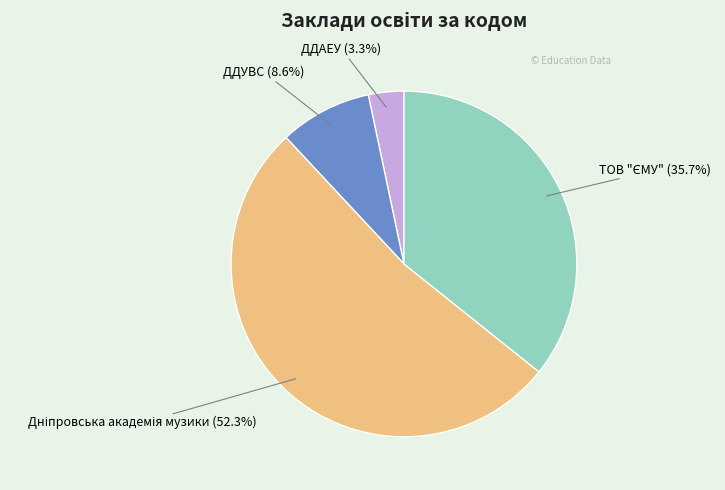

To the nearest percent, what is the difference between the largest and smallest slice percentages?

49%